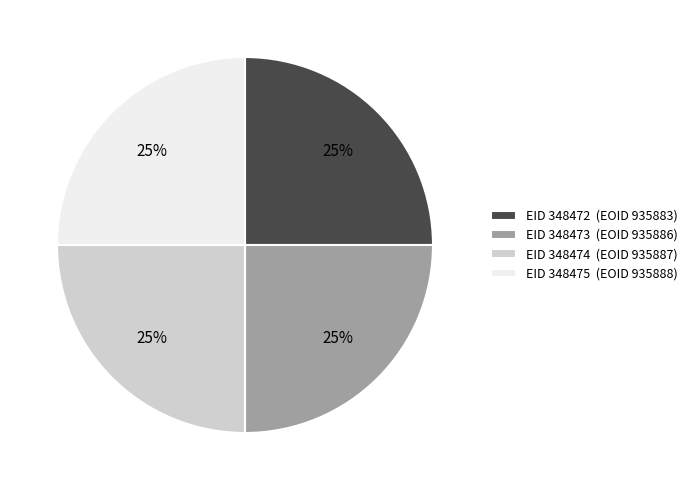

How many segments does this pie chart have?

4